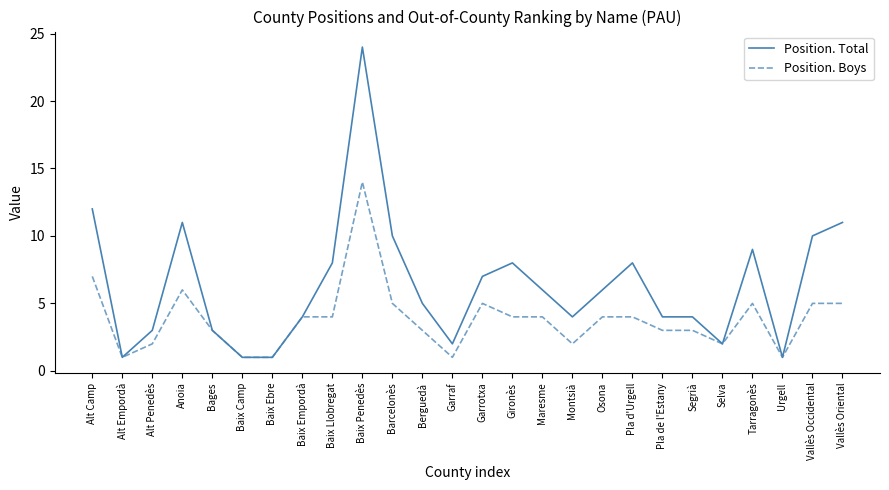

How many lines are shown in the chart?

2